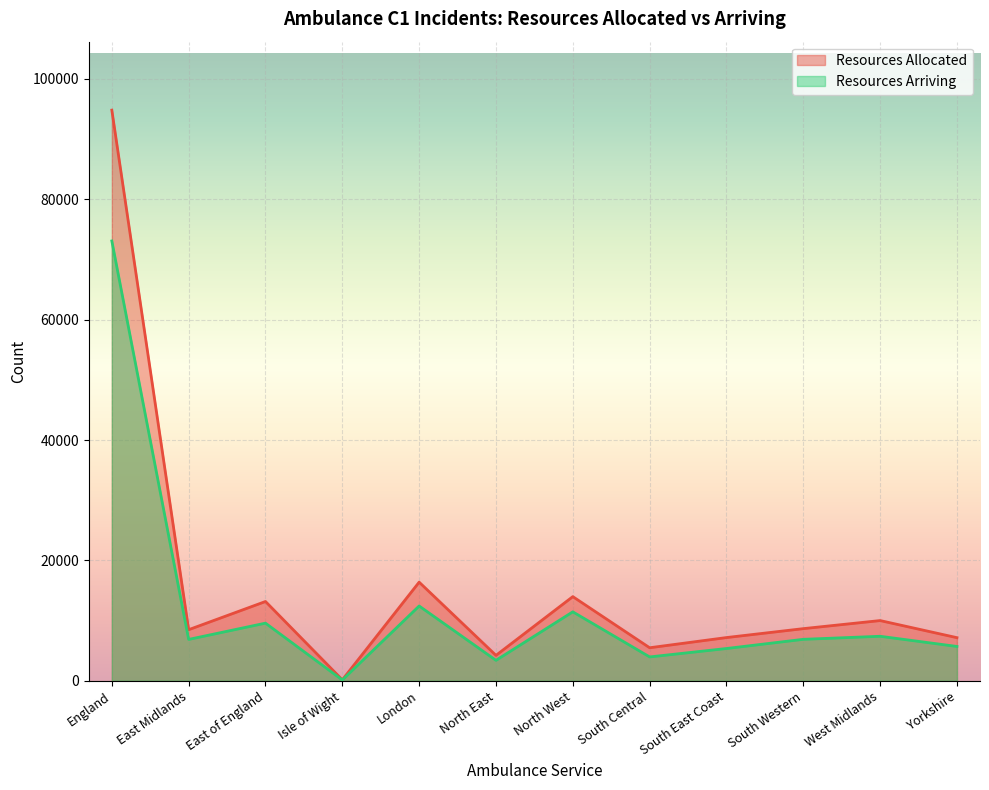

At which label does Resources Allocated first exceed 8654?

England